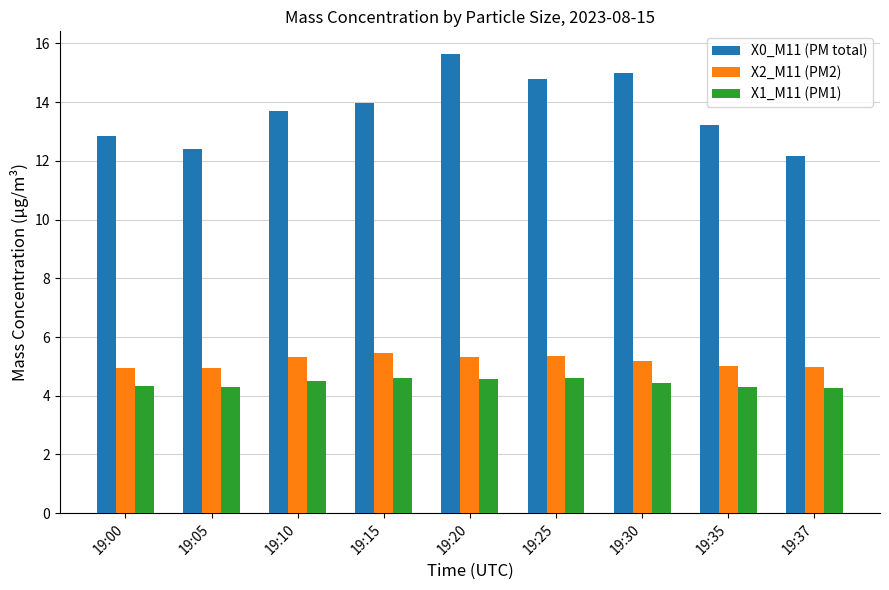

What is the difference between the highest and lowest values at 19:37?

7.9